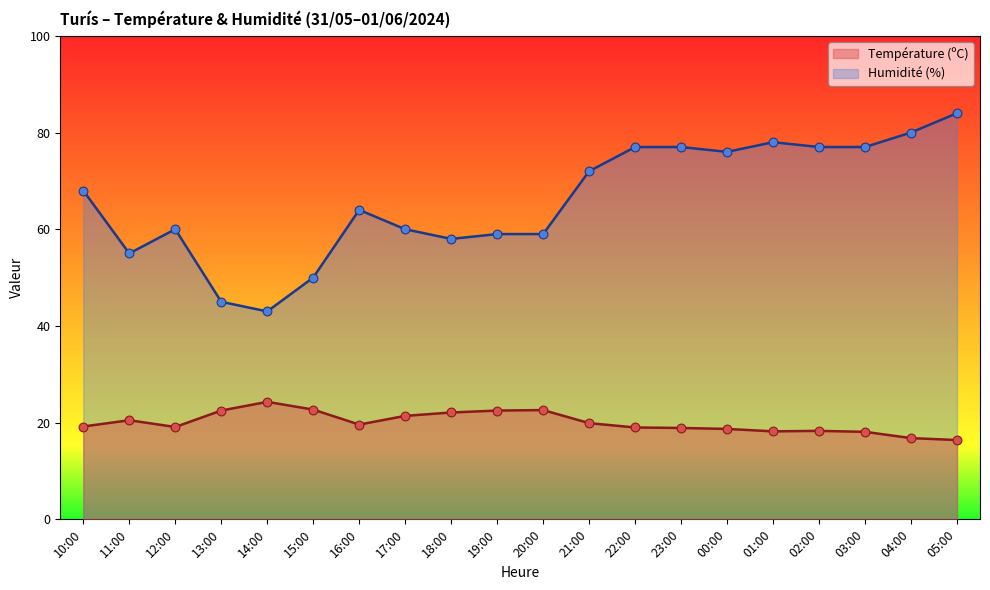

Which series has the largest total across all categories?

Humidité (%)